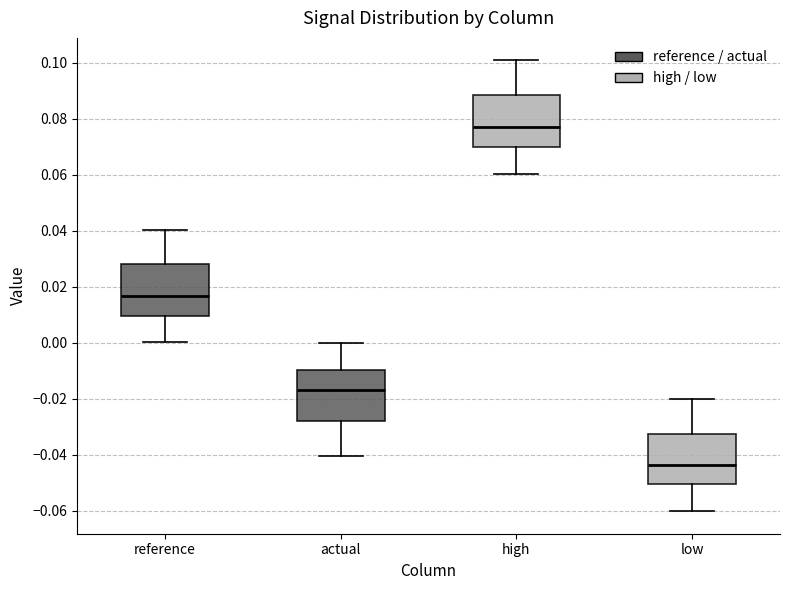

Where is the upper edge of the box for reference on the y-axis? The values are not printed on the chart, so give them approximately, as read against the axis.

0.028